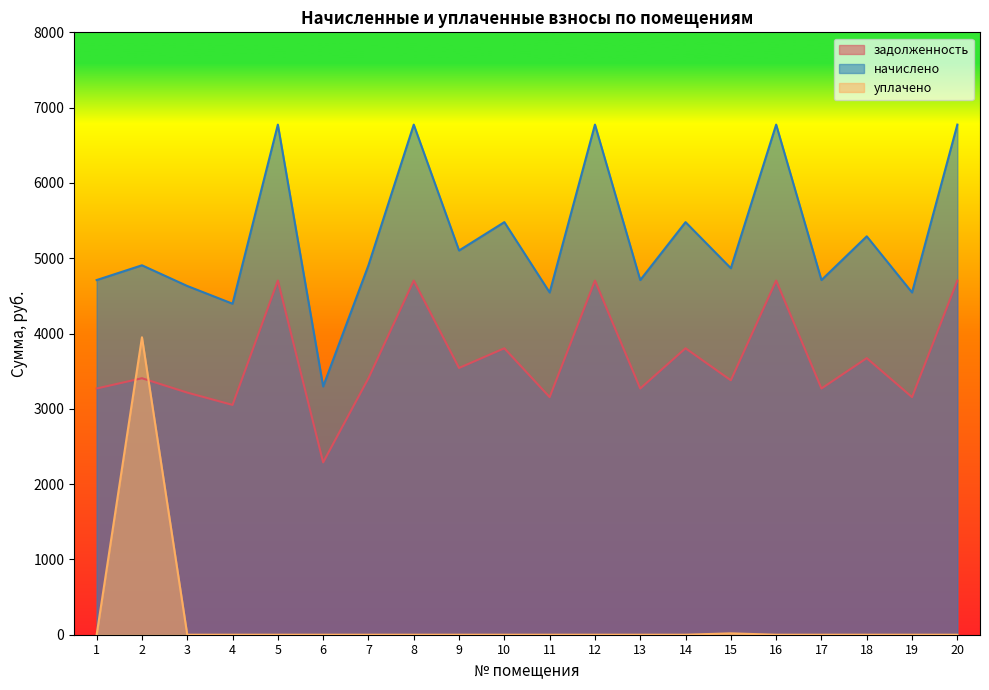

What is the value of the начислено point at the 15th from the left?

4867.0